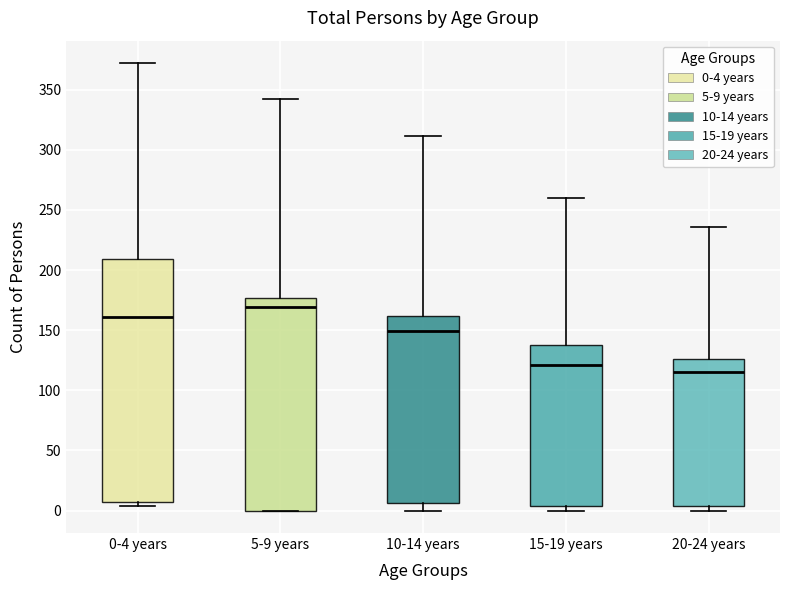

Reading left to right, transcribe this box plot: for each box, give where its median line is, the range the box spans, and where its two whiskers end, as read against the y-axis. The values are not printed on the chart, so give them approximately, as read against the axis.

0-4 years: median 160, box 5 to 210, whiskers 5 (just below the box's lower edge) to 370
5-9 years: median 170, box 0 to 175, whiskers 0 to 340
10-14 years: median 150, box 5 to 160, whiskers 0 to 310
15-19 years: median 120, box 5 to 140, whiskers 0 to 260
20-24 years: median 115, box 5 to 125, whiskers 0 to 235